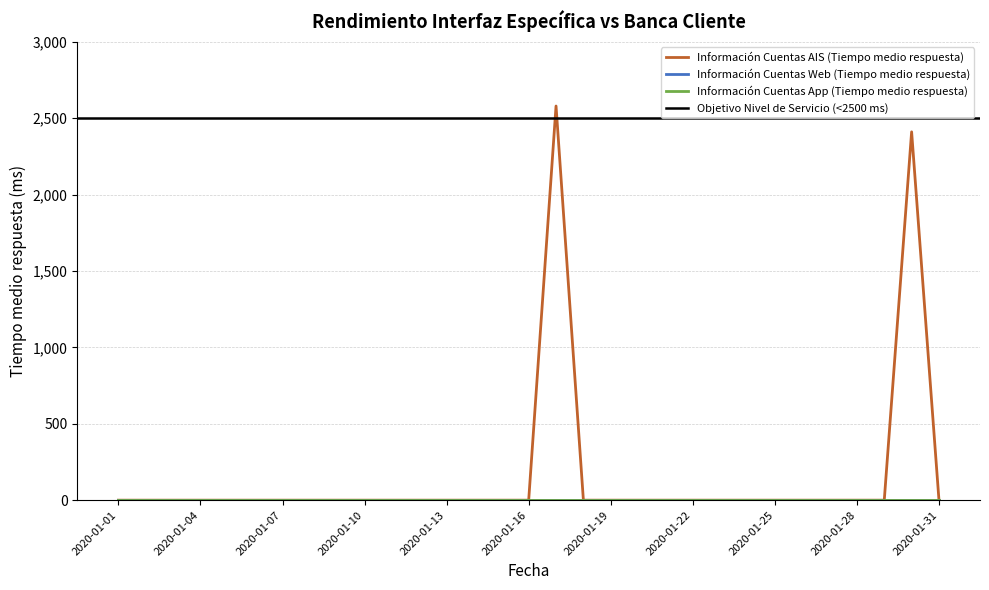

True or false: Información Cuentas Web (Tiempo medio respuesta) and Información Cuentas AIS (Tiempo medio respuesta) cross at least once.

False